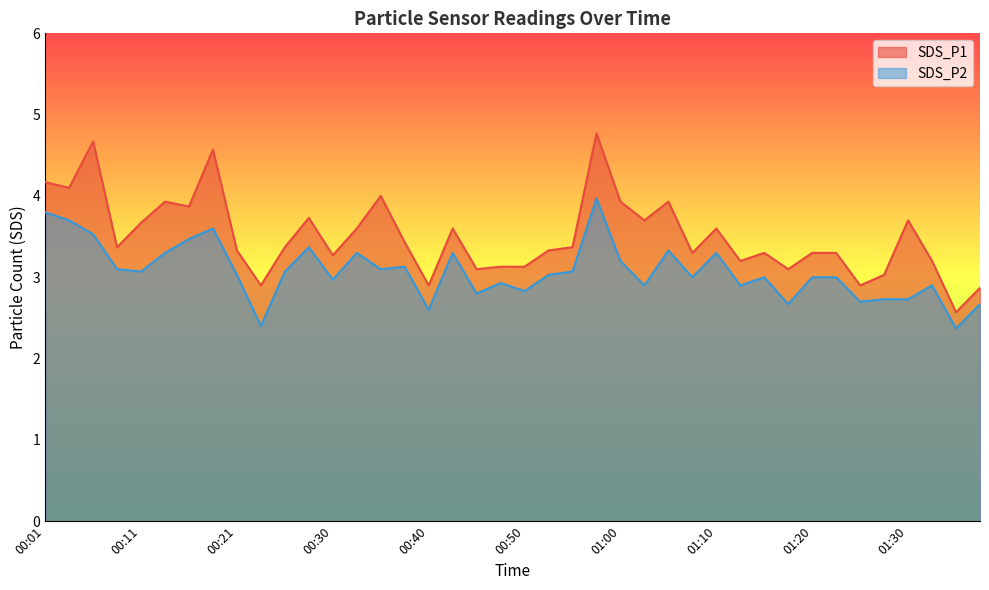

Which series has the widest spread of values?

SDS_P1